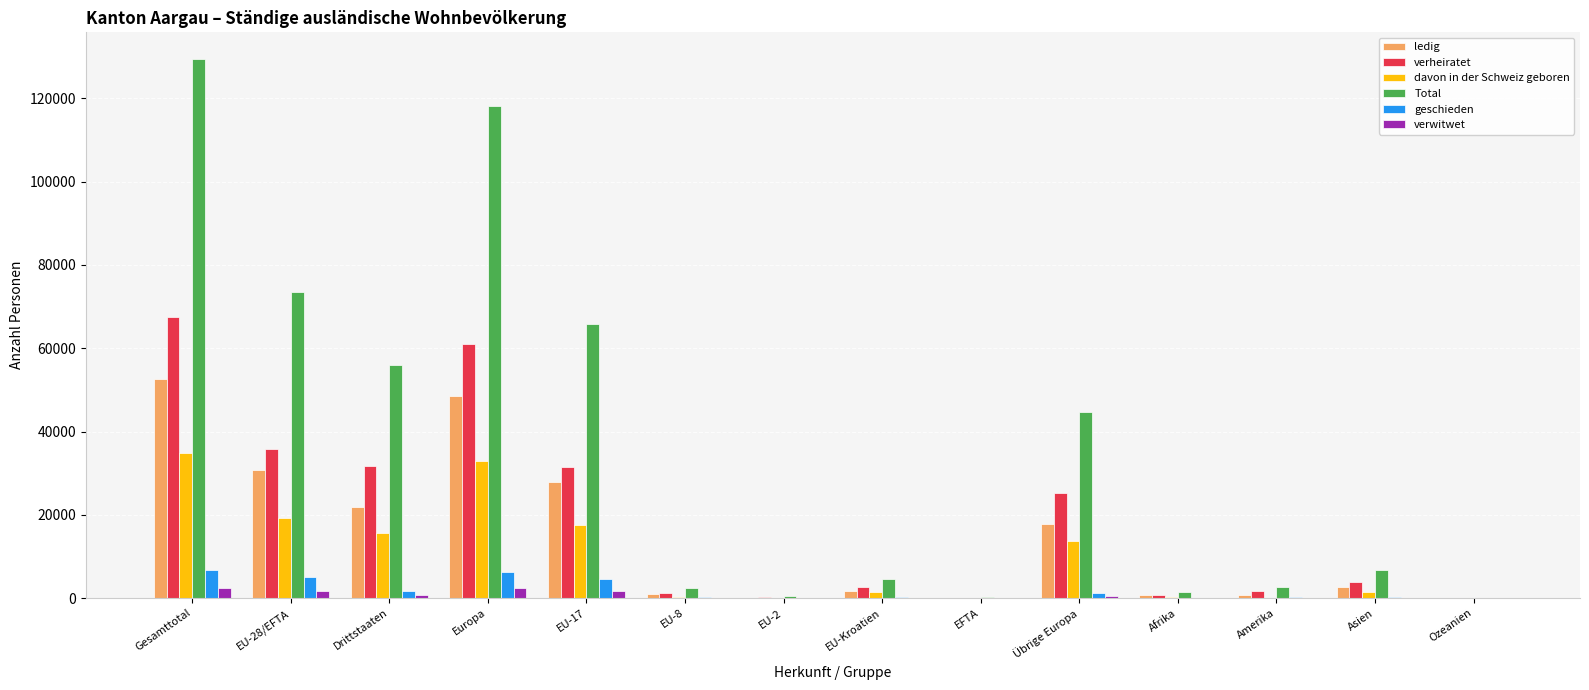

Count the number of data series in this chart.

6